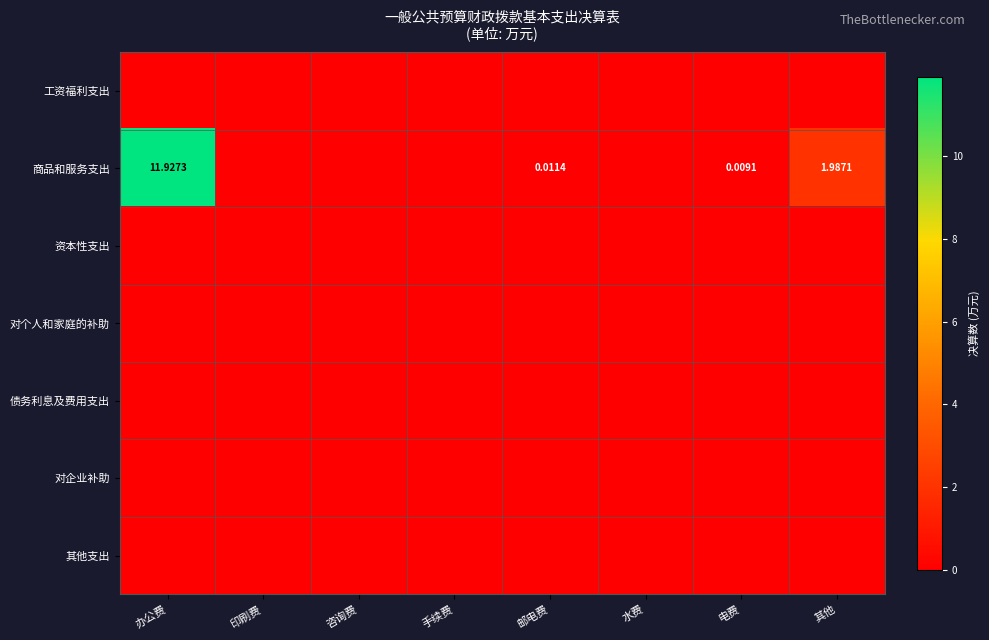

Which series has the widest spread of values?

商品和服务支出